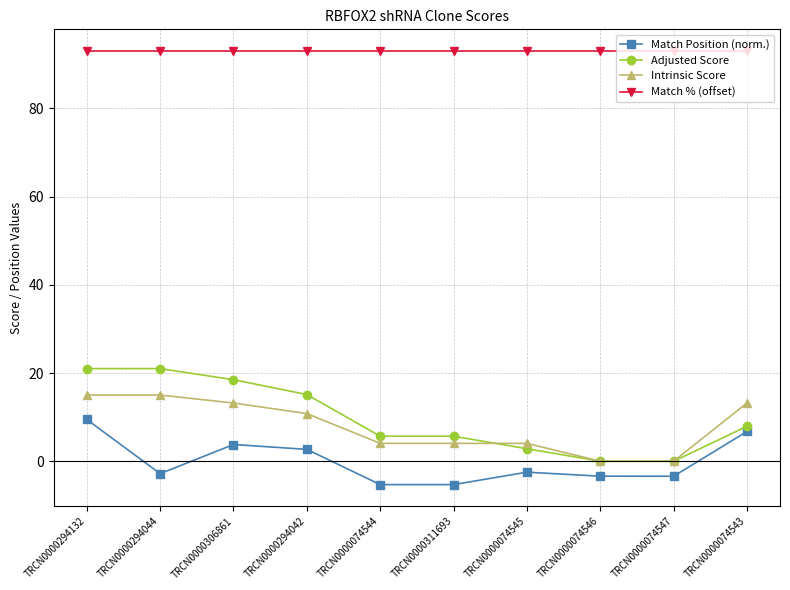

Which series has the largest total across all categories?

Match % (offset)